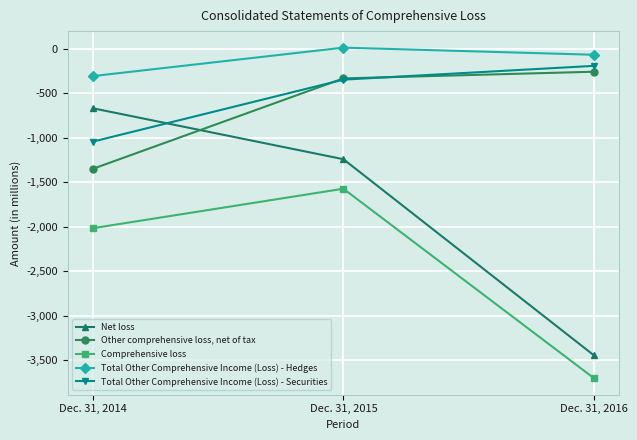

What is the maximum value for Net loss?

-668